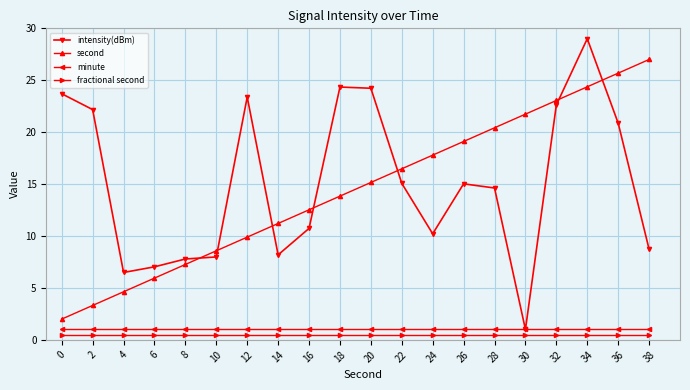

What is the difference between the maximum and minimum values in the second series?

25.0